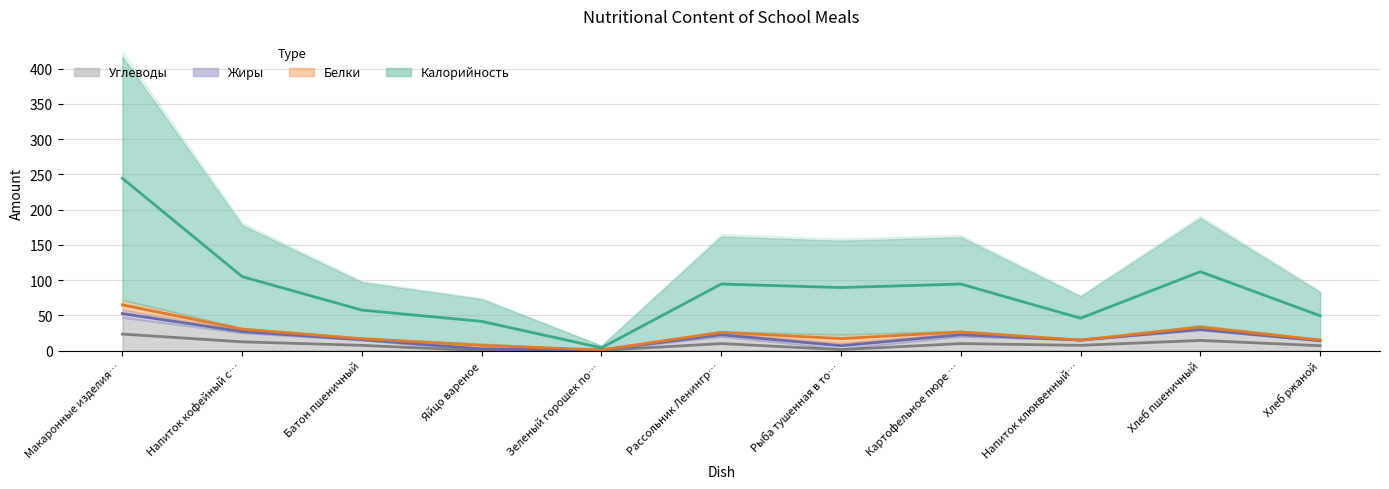

Which category has the highest value across all series?

Макаронные изделия…